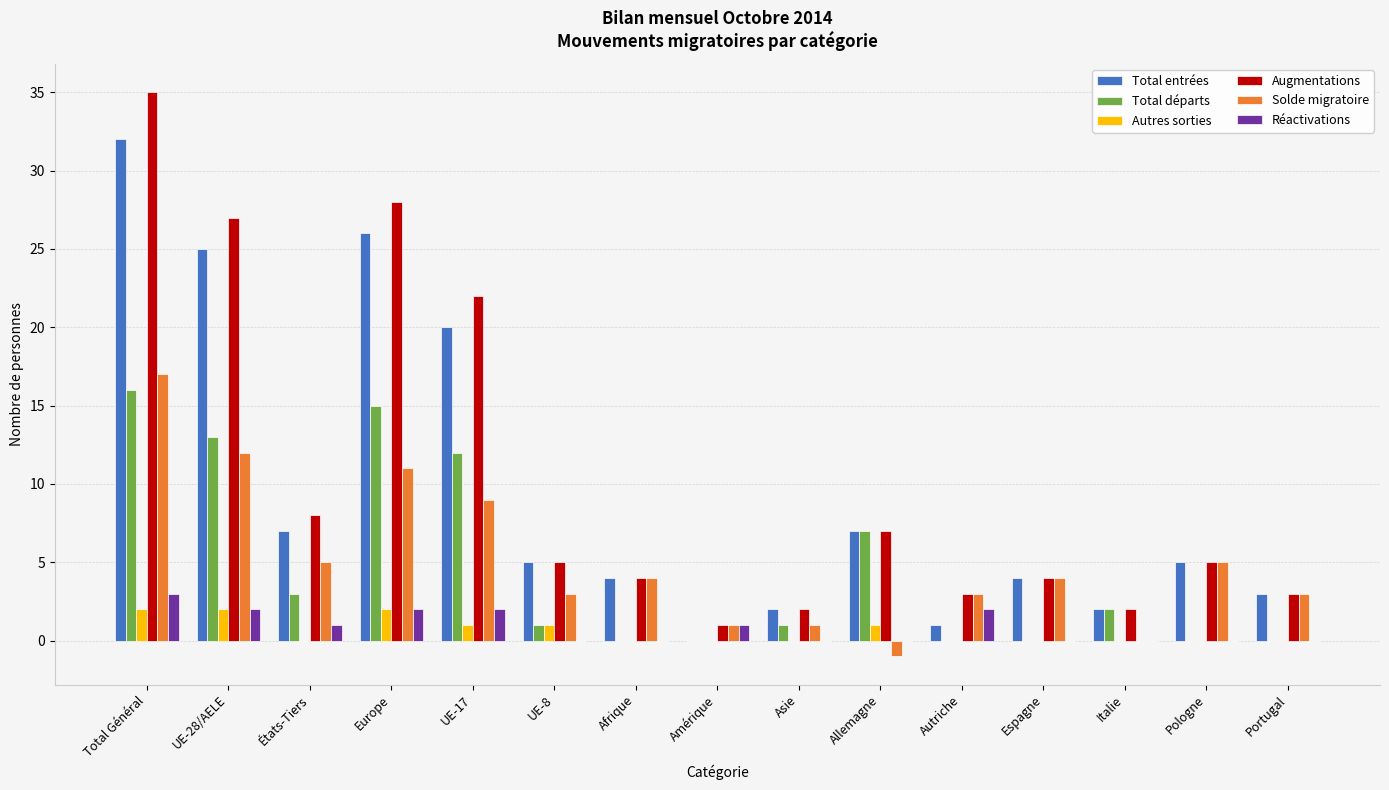

What is the difference between the Total départs values at Total Général and UE-17?

4